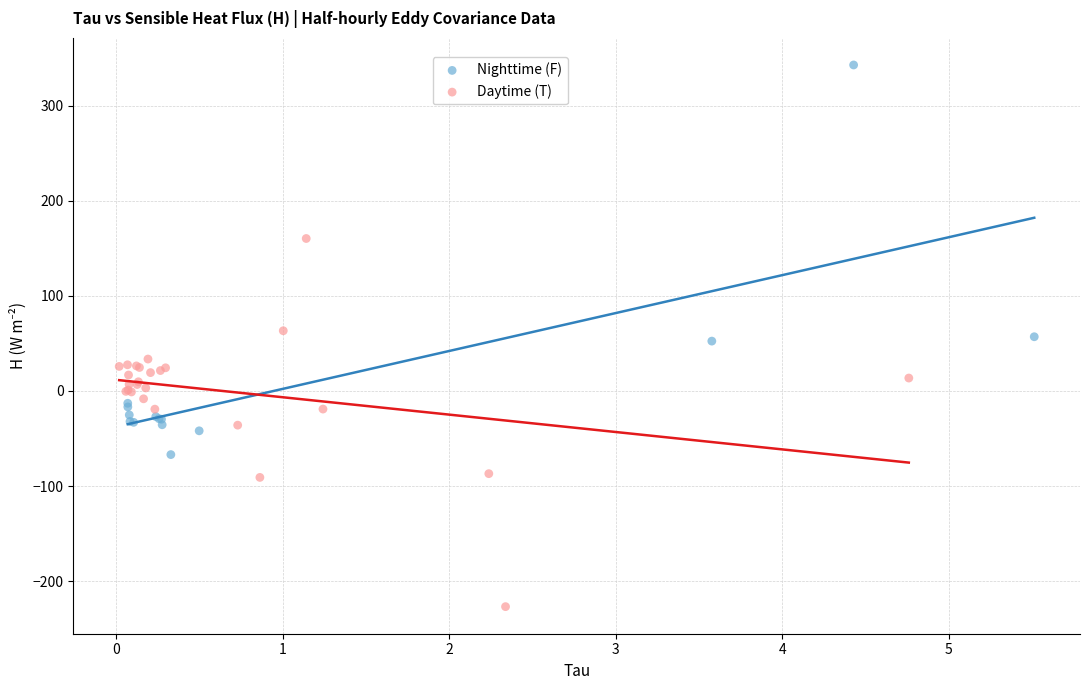

Which series contains the highest Y value?

Nighttime (F)